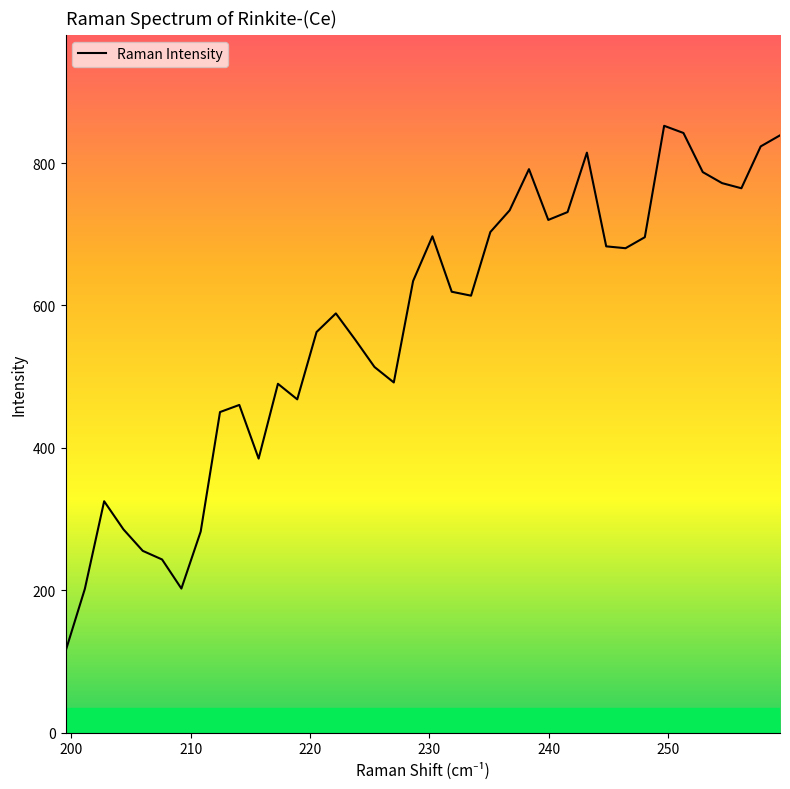

What is the minimum value shown in the chart?

114.2